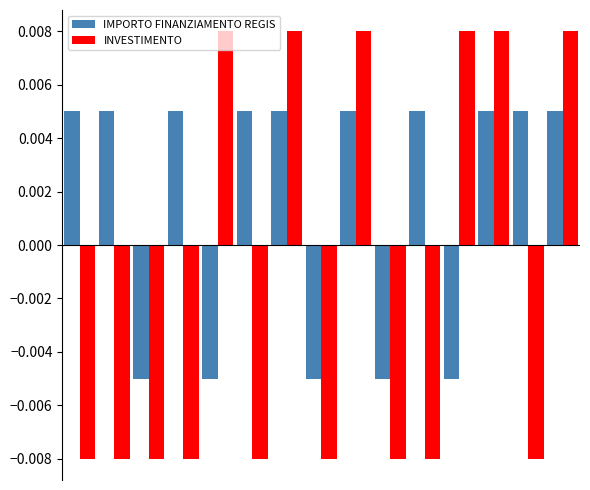

Count the IMPORTO FINANZIAMENTO REGIS values in the range 0 to 1.

10